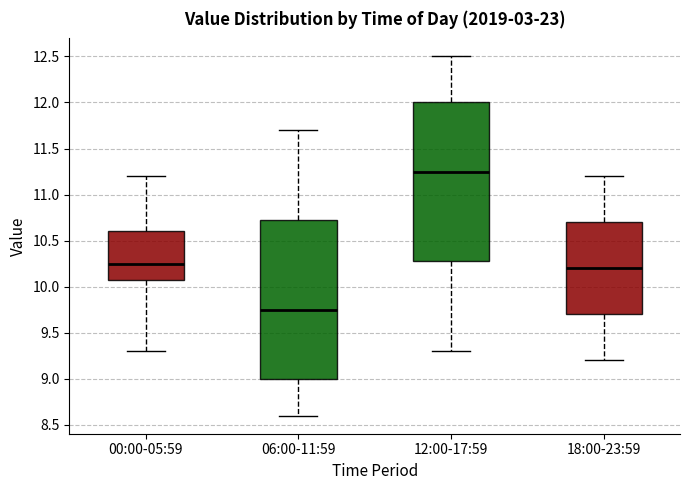

Reading left to right, transcribe this box plot: for each box, give where its median line is, the range the box spans, and where its two whiskers end, as read against the y-axis. The values are not printed on the chart, so give them approximately, as read against the axis.

00:00-05:59: median 10.25, box 10.10 to 10.60, whiskers 9.30 to 11.20
06:00-11:59: median 9.75, box 9.00 to 10.75, whiskers 8.60 to 11.70
12:00-17:59: median 11.25, box 10.30 to 12.00, whiskers 9.30 to 12.50
18:00-23:59: median 10.20, box 9.70 to 10.70, whiskers 9.20 to 11.20